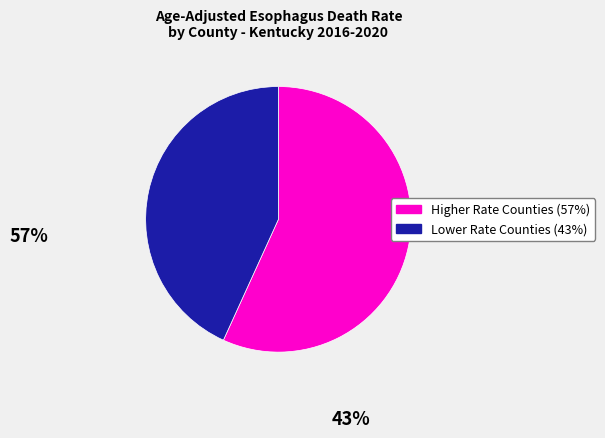

Does any single category account for the majority?

Yes